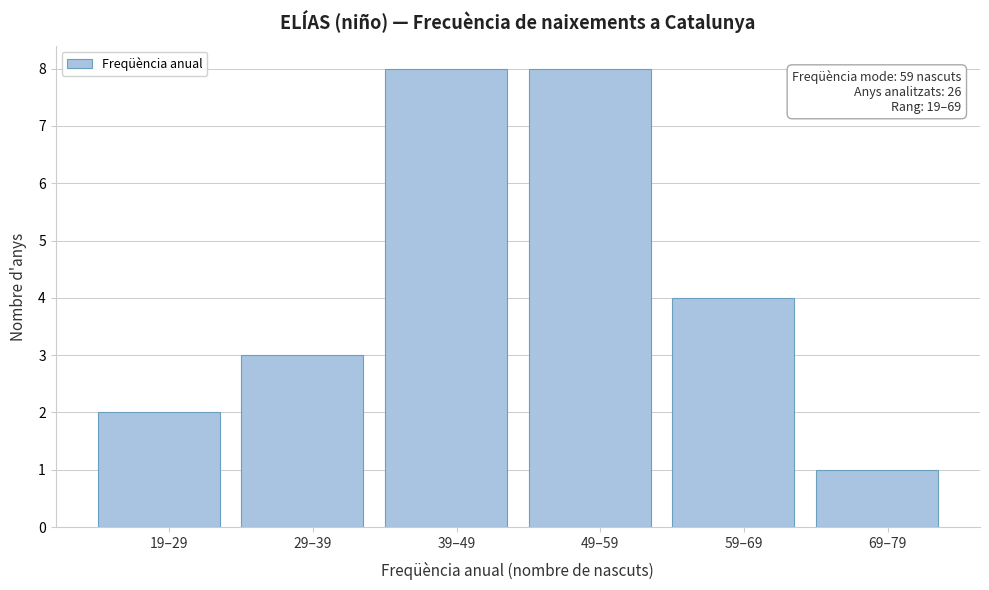

Reading right to left, what are all the values shown in this chart?

1	4	8	8	3	2